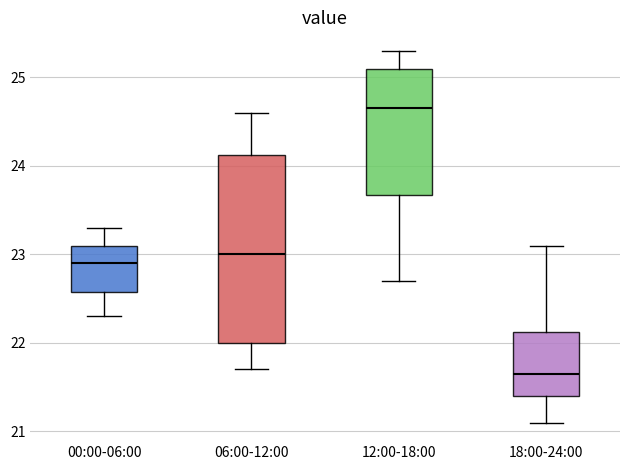

Where does the lower whisker of the box for 18:00-24:00 end on the y-axis? The values are not printed on the chart, so give them approximately, as read against the axis.

21.1